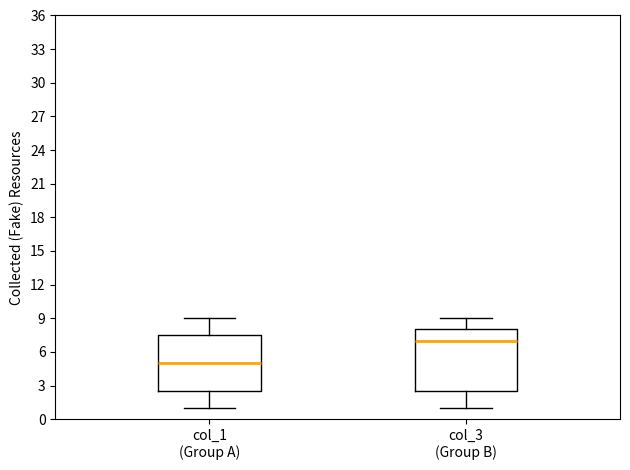

Reading left to right, read every box against the y-axis: the position of its median line, the range the box covers, and the ends of its whiskers. The values are not printed on the chart, so give them approximately, as read against the axis.

col_1 (Group A): median 5.0, box 2.5 to 7.5, whiskers 1.0 to 9.0
col_3 (Group B): median 7.0, box 2.5 to 8.0, whiskers 1.0 to 9.0